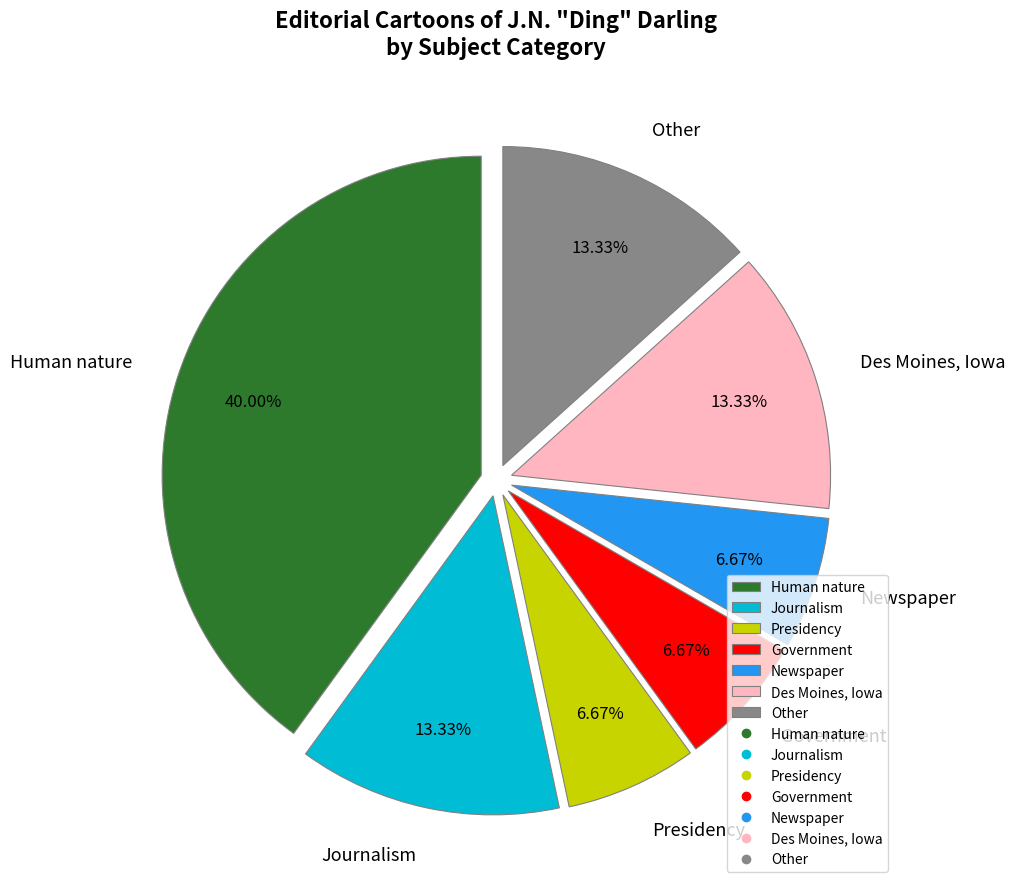

To the nearest percent, what is the combined percentage of Other and Presidency?

20%